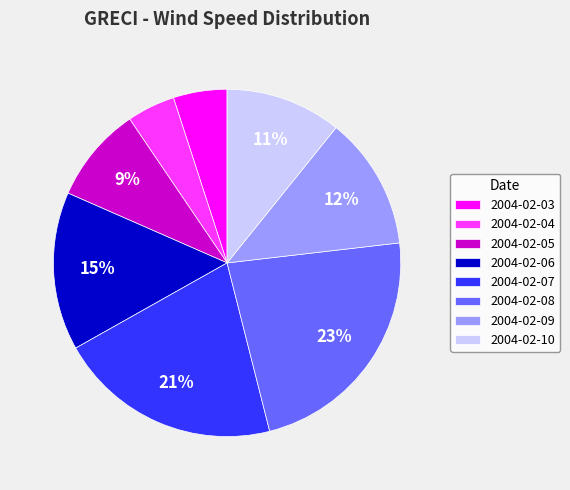

Does any single category account for the majority?

No